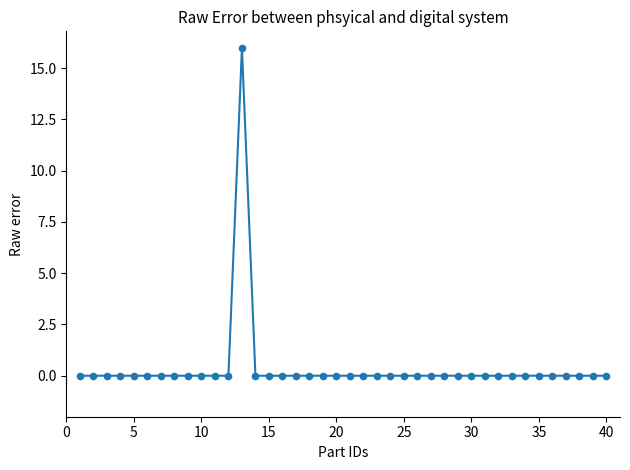

What is the range of X values (max minus min)?

39